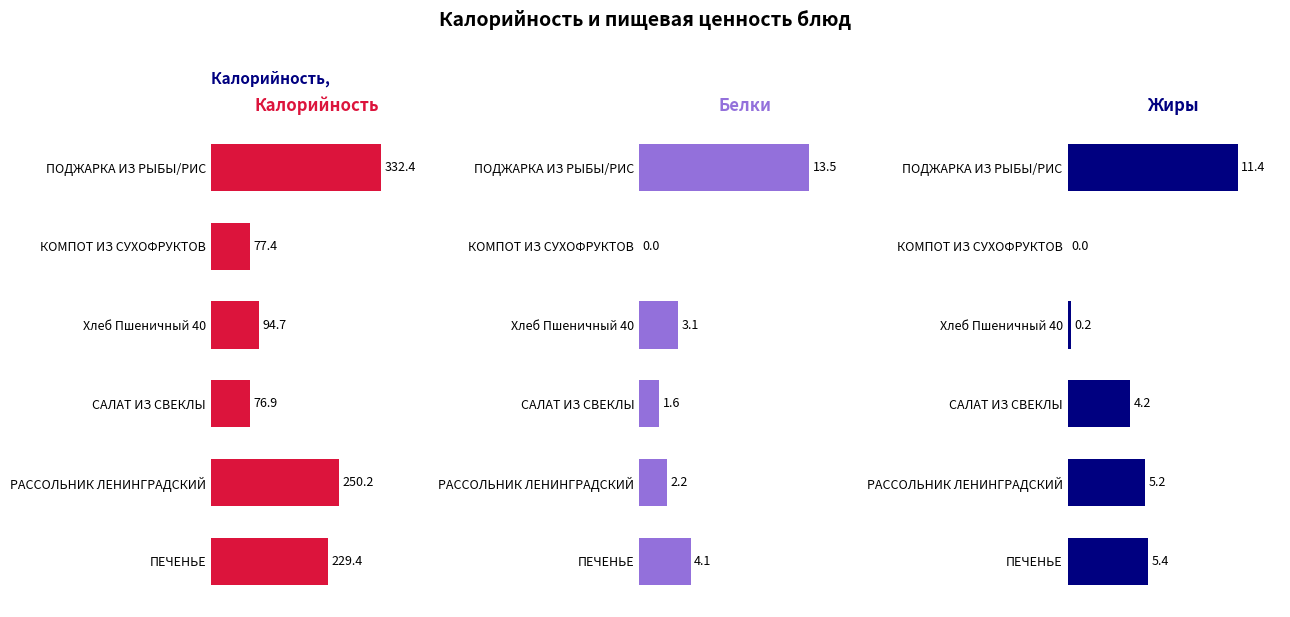

Between КОМПОТ ИЗ СУХОФРУКТОВ and ПЕЧЕНЬЕ, which series saw the biggest shift?

Калорийность